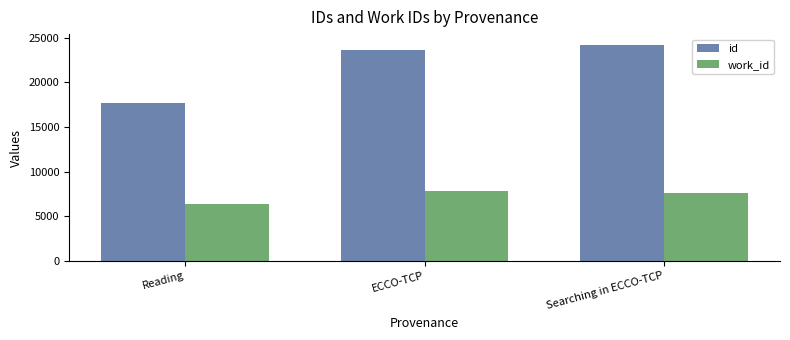

At Reading, list the series in order from smallest to largest.

work_id, id